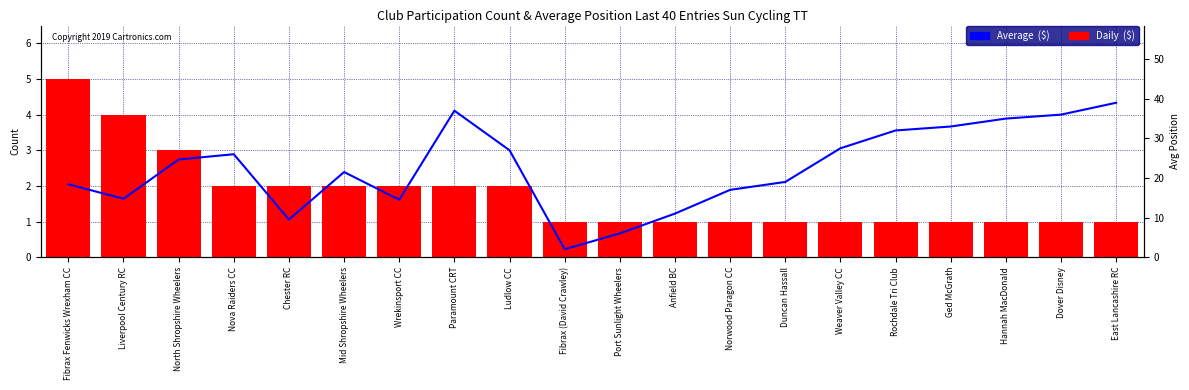

Which series has the widest spread of values?

Average ($)